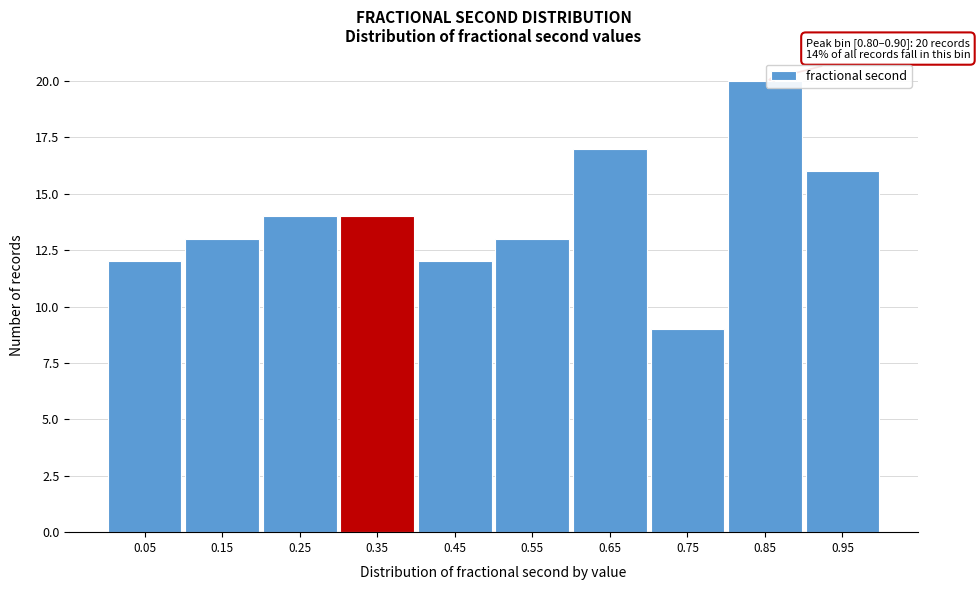

Which range on the x-axis has the tallest bar?

0.80 to 0.90